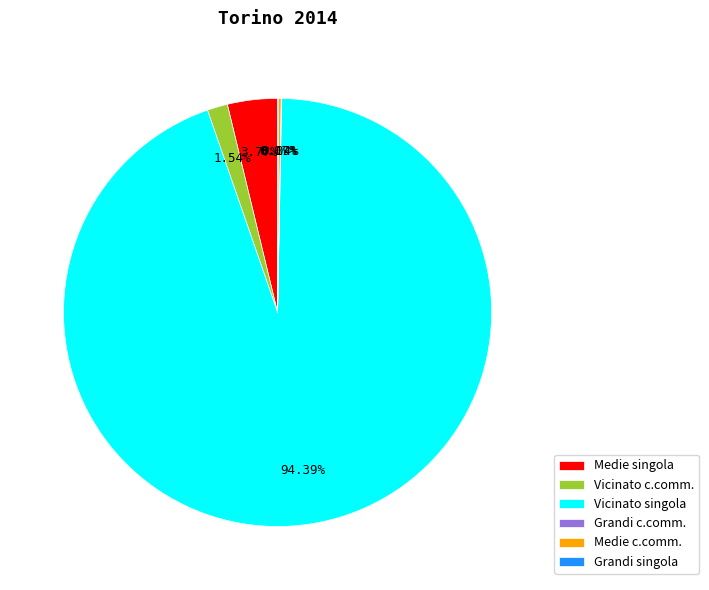

Is there any slice that represents more than half of the pie?

Yes